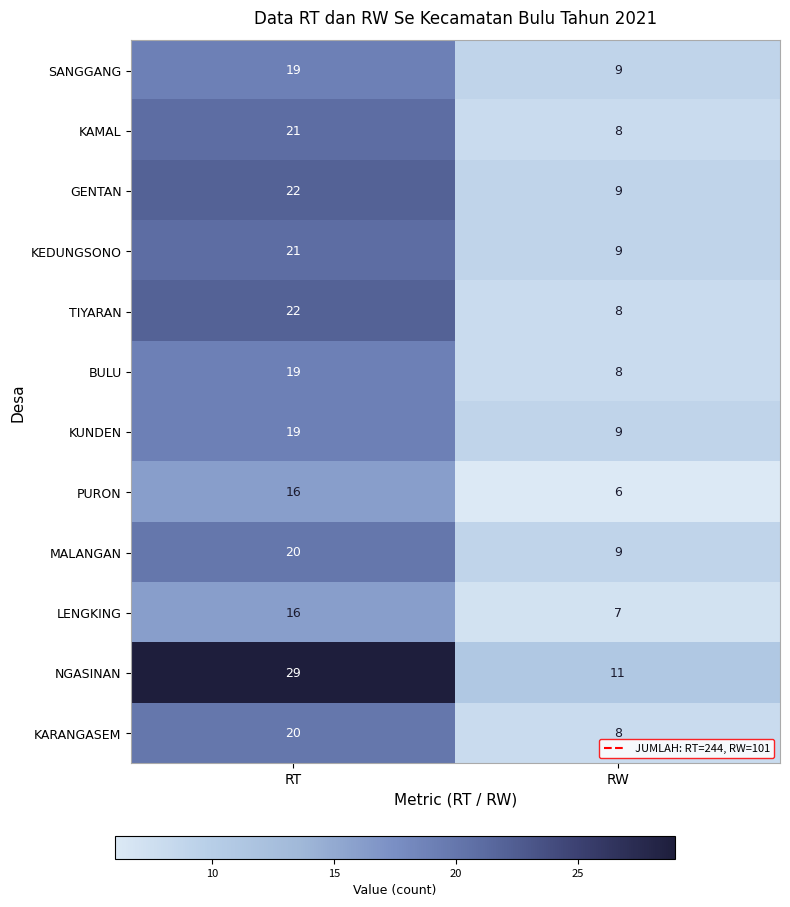

What is the difference between the highest and lowest values at RT?

13